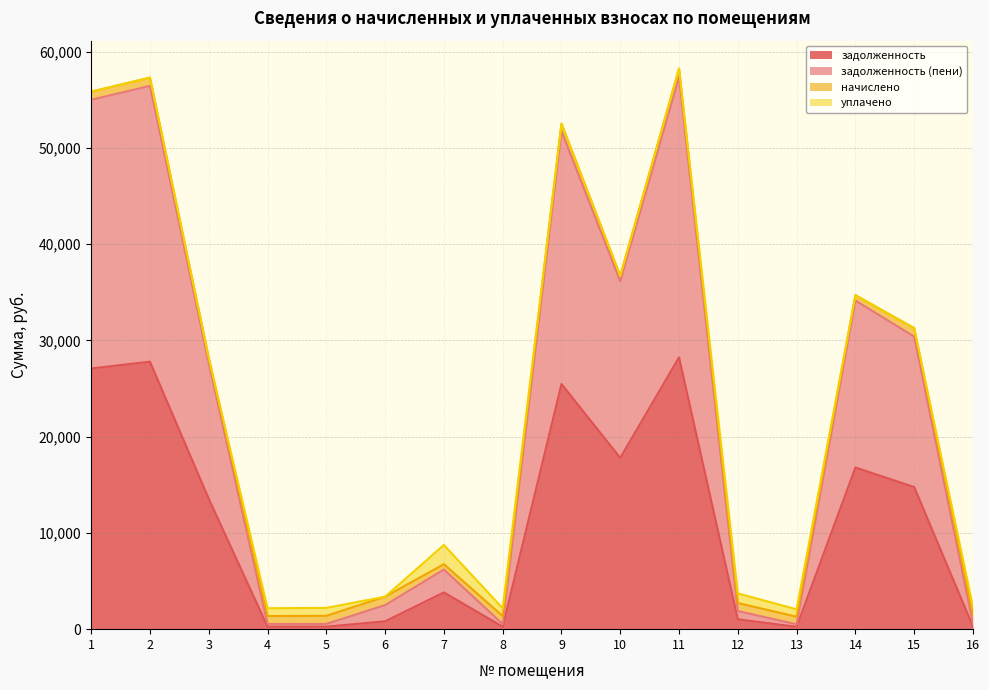

Which category has the lowest value in the задолженность series?

13